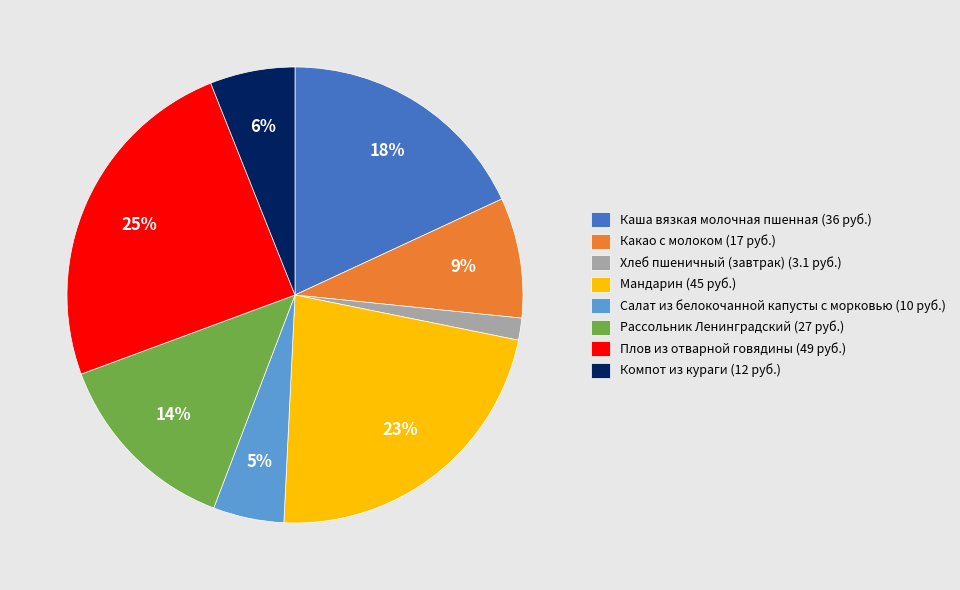

Is the sum of Плов из отварной говядины (49 руб.) and Каша вязкая молочная пшенная (36 руб.) greater than half?

No